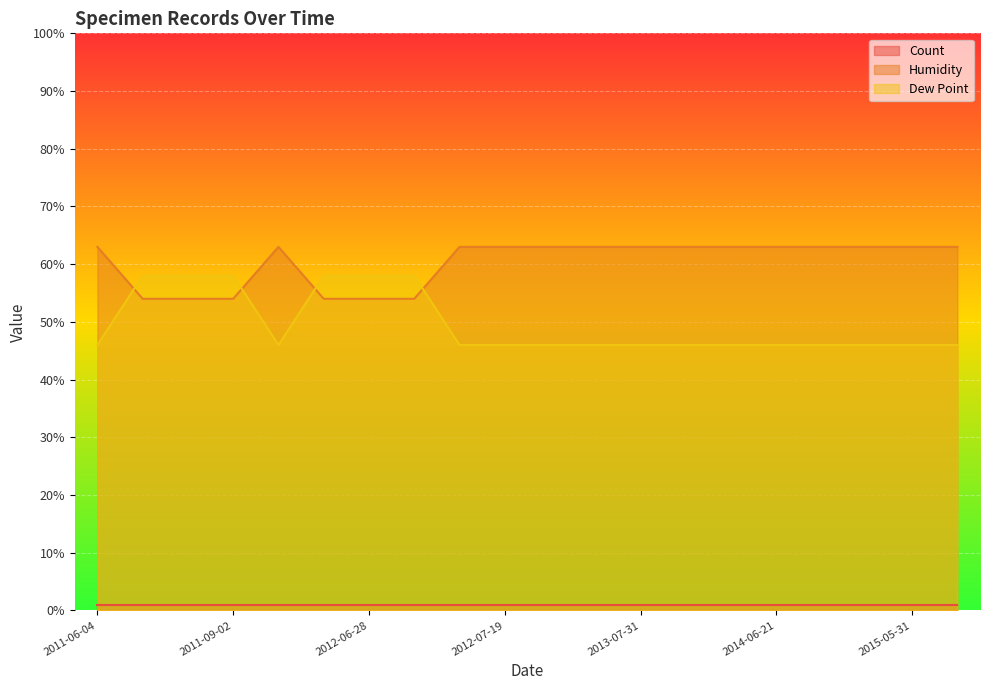

Which series changed the most between 2012-07-16 and 2014-06-24?

Humidity